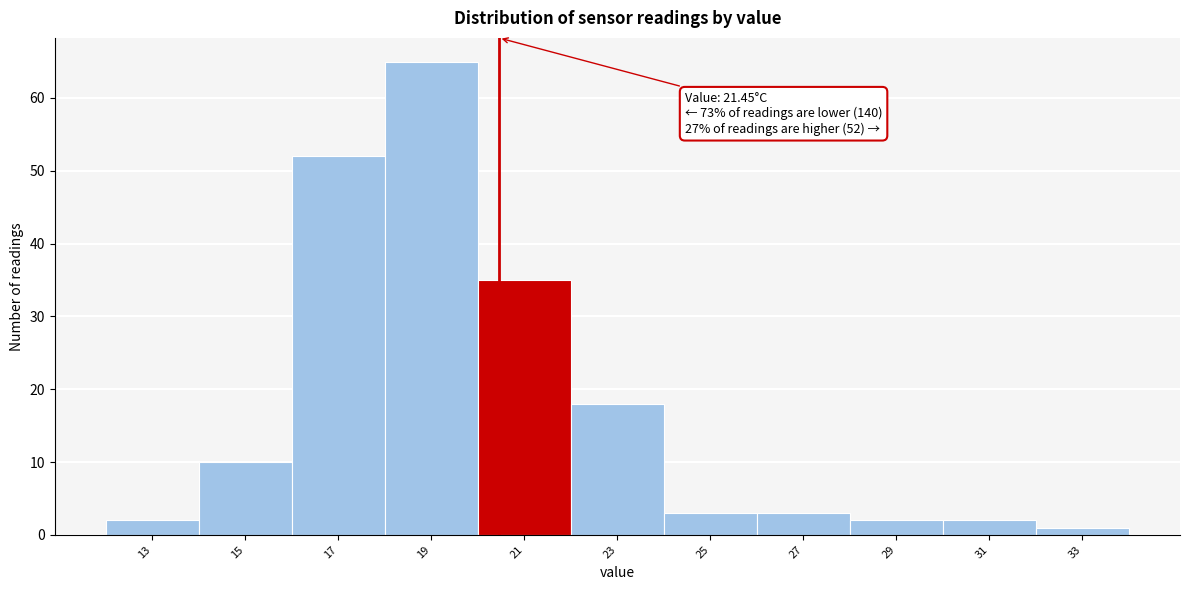

Reading left to right, extract all data points from this chart.

13=2	15=10	17=52	19=65	21=35	23=18	25=3	27=3	29=2	31=2	33=1